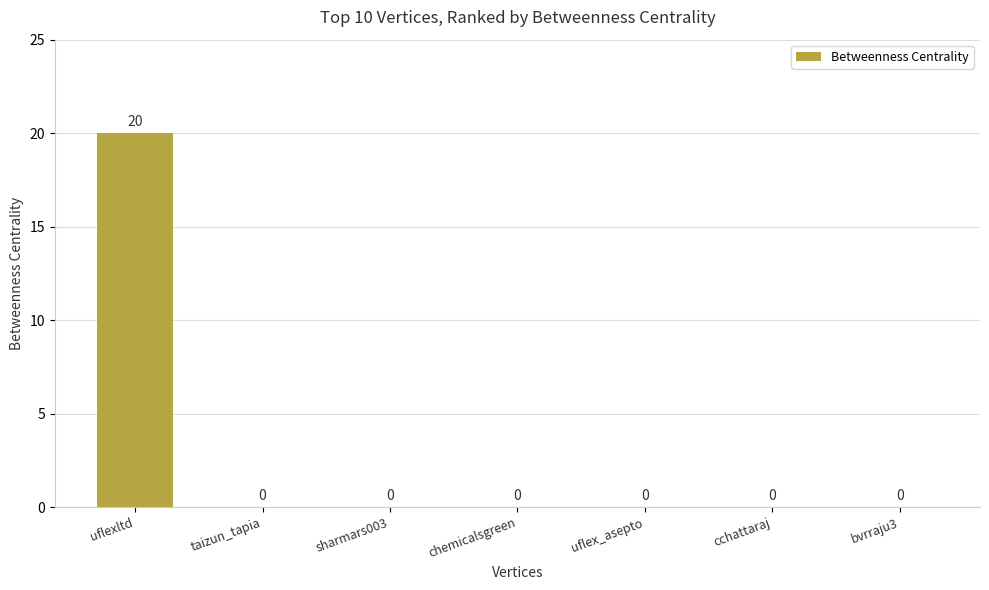

Read the value at uflexltd, to the nearest 10.

20